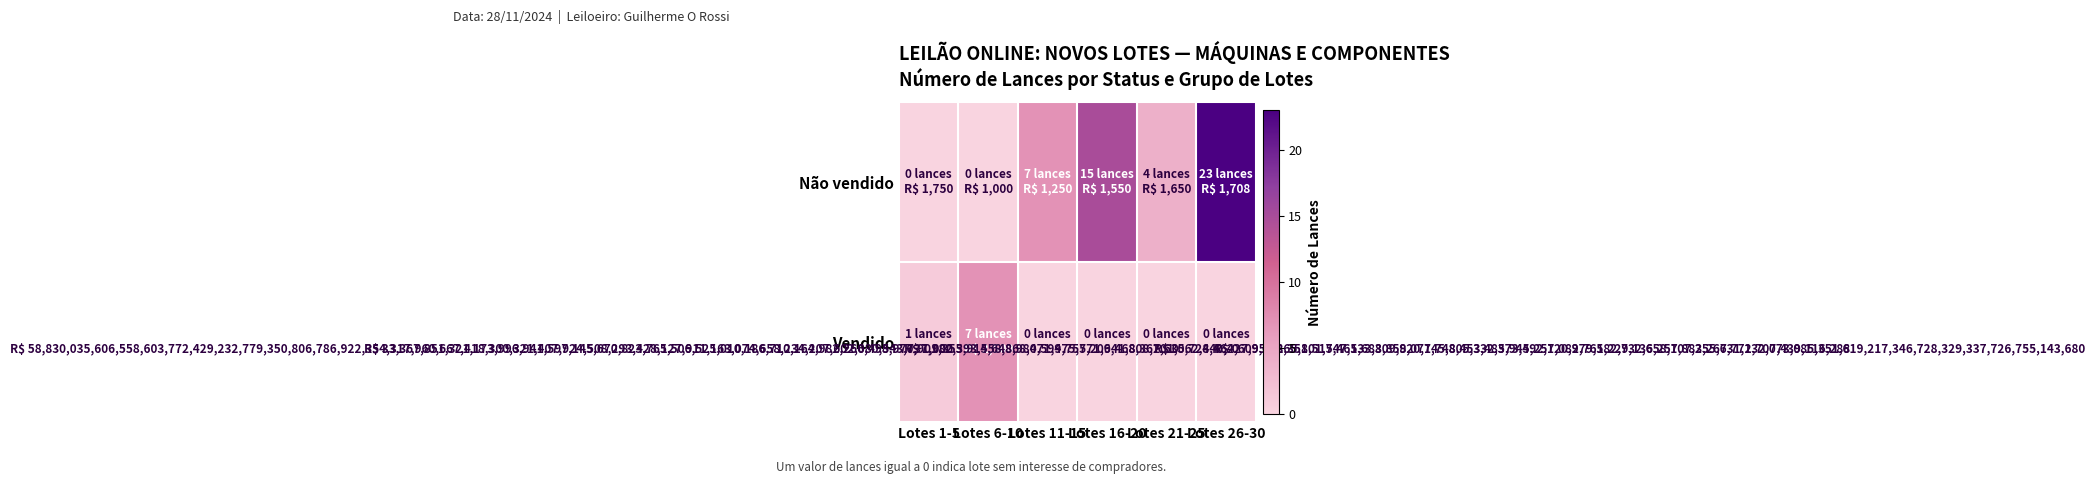

Rank the series by their average value, from highest to lowest.

Não vendido, Vendido